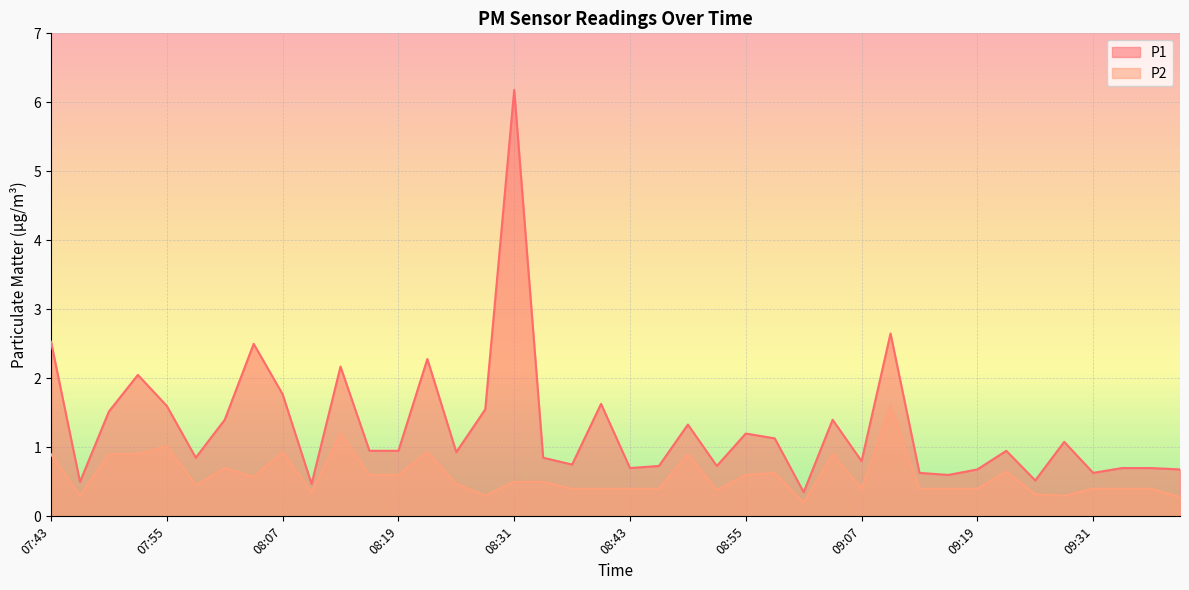

Which category has the highest value across all series?

08:31